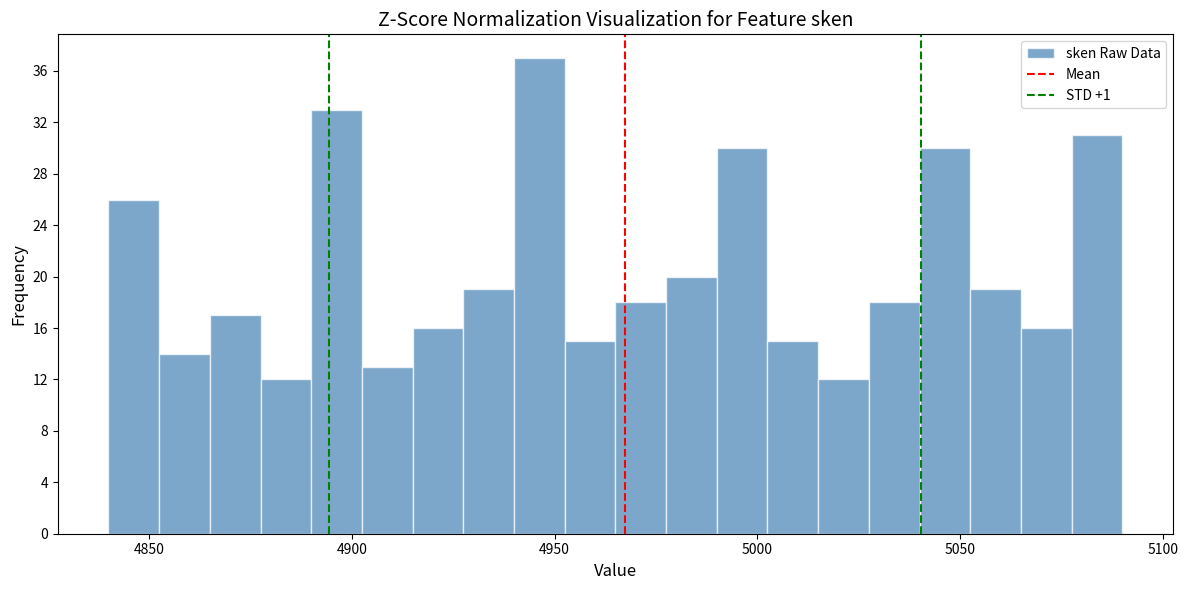

Around what value on the x-axis is the tallest bar? Give the approximate position of its centre, as read against the axis.

4945